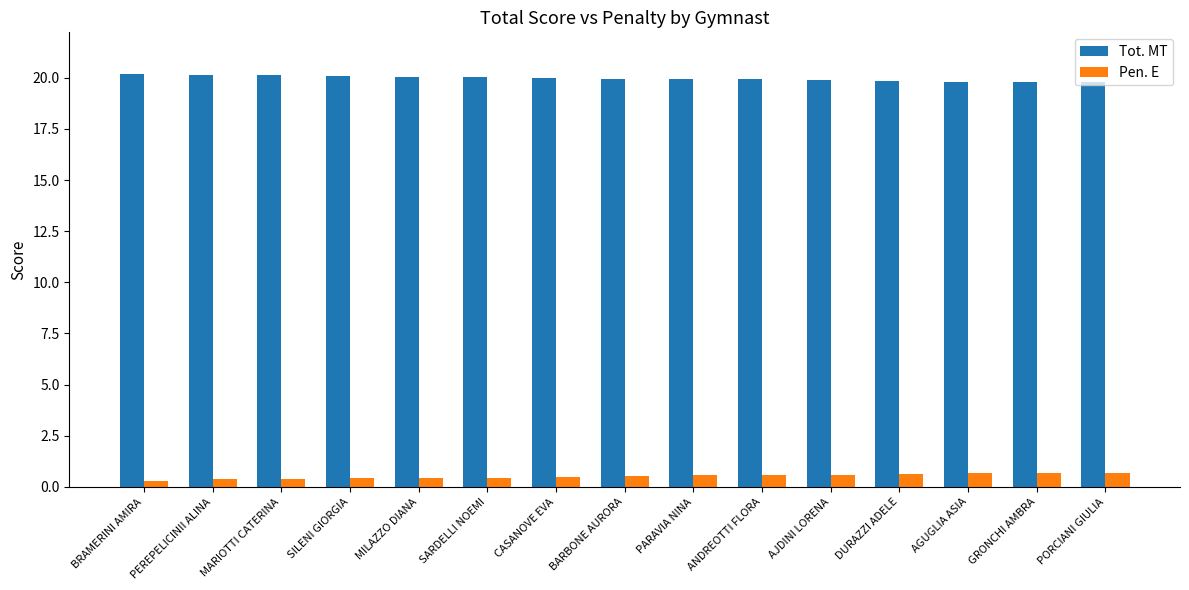

Read the Pen. E value at AGUGLIA ASIA.

0.7